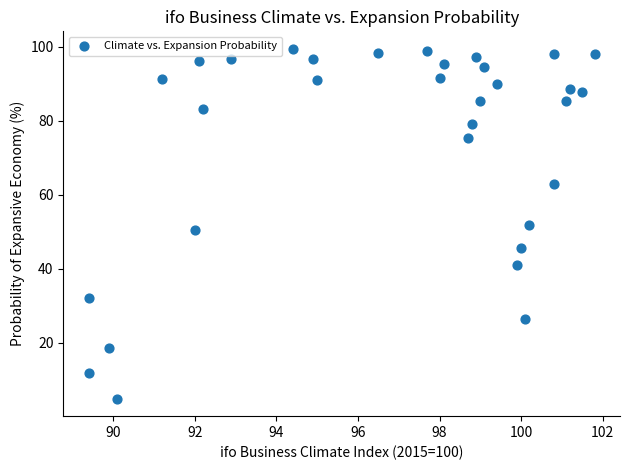

What is the range of Y values (max minus min)?

94.5